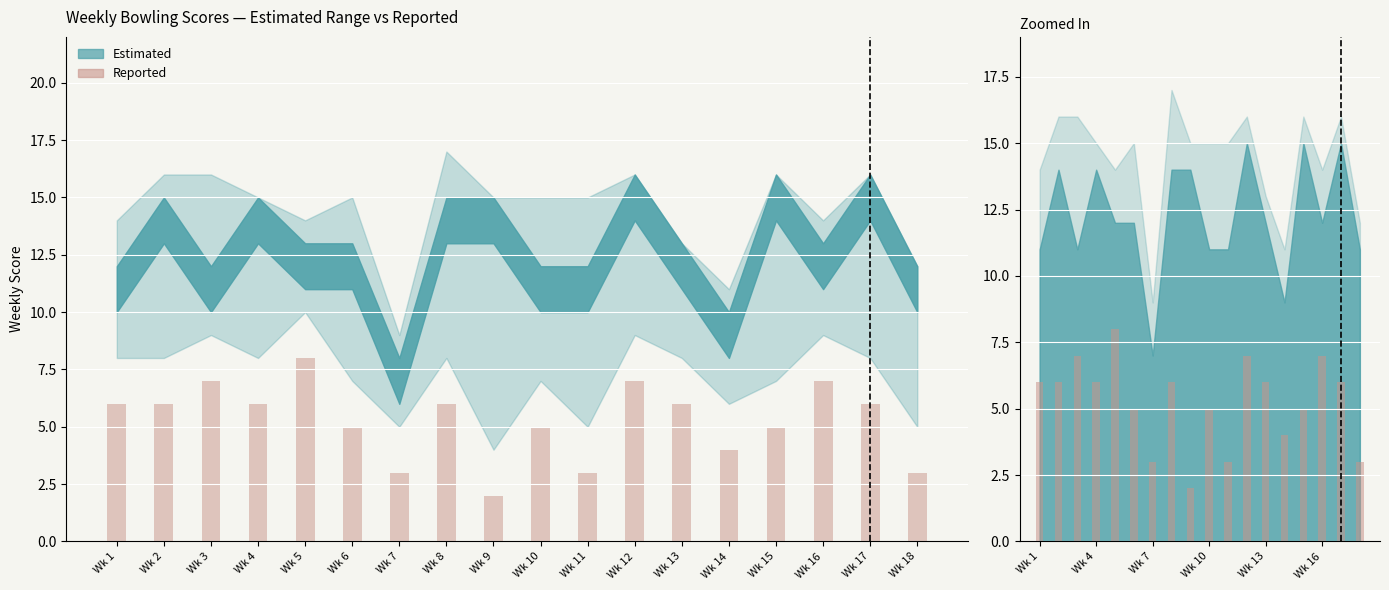

What is the value of the 13th bar from the left?

6